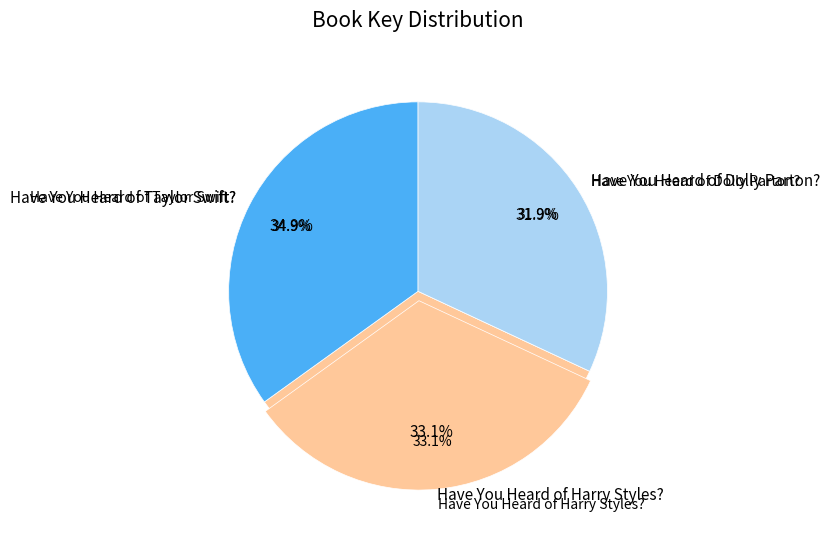

Approximately how many times larger is the value at Have You Heard of Harry Styles? compared to Have You Heard of Dolly Parton??

1.0